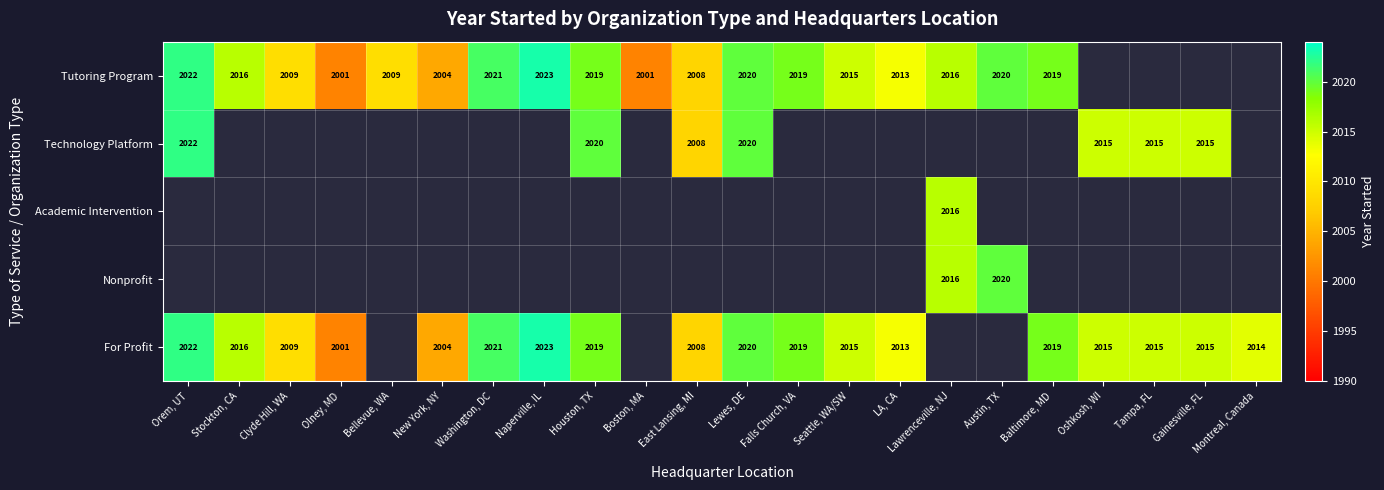

What is the difference between the Tutoring Program values at Seattle, WA/SW and Boston, MA?

14